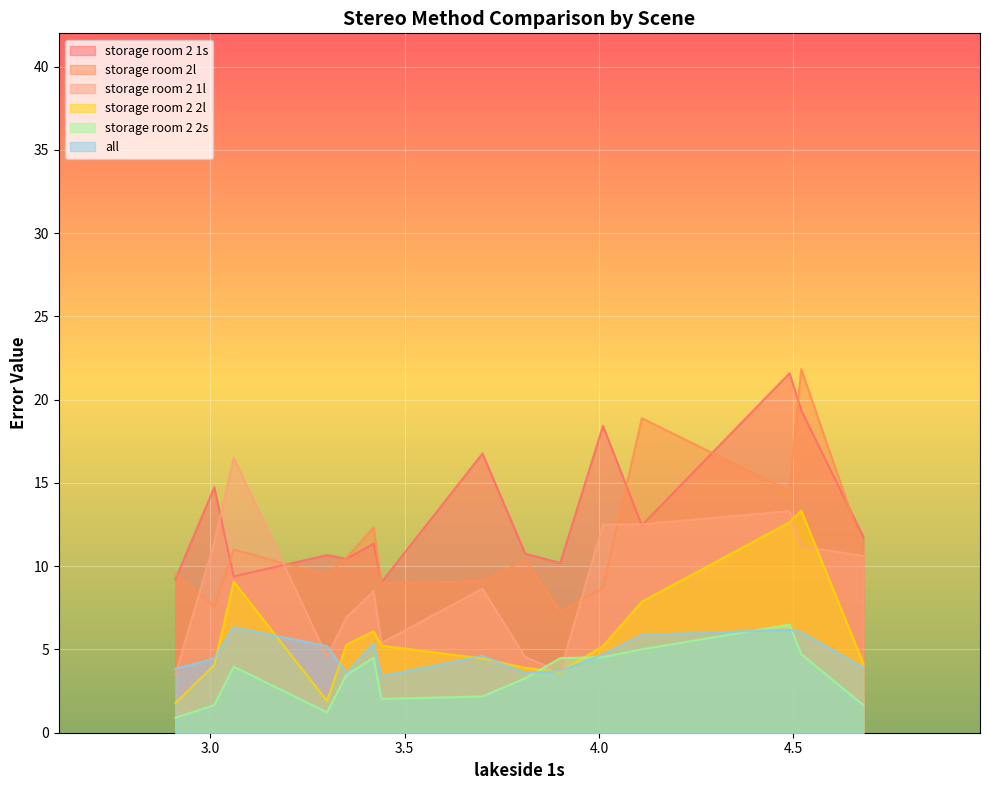

What is the value of the storage room 2 2l point at the 2nd from the left?

4.1